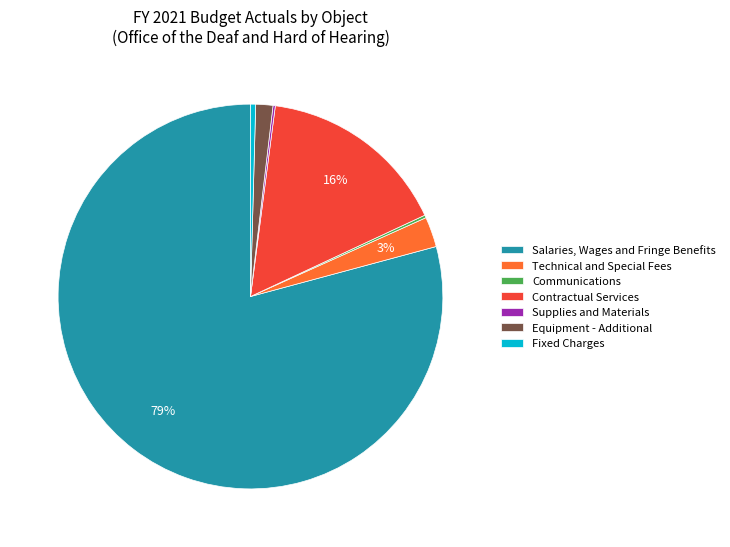

The Technical and Special Fees slice represents 15% of the pie. True or false?

False